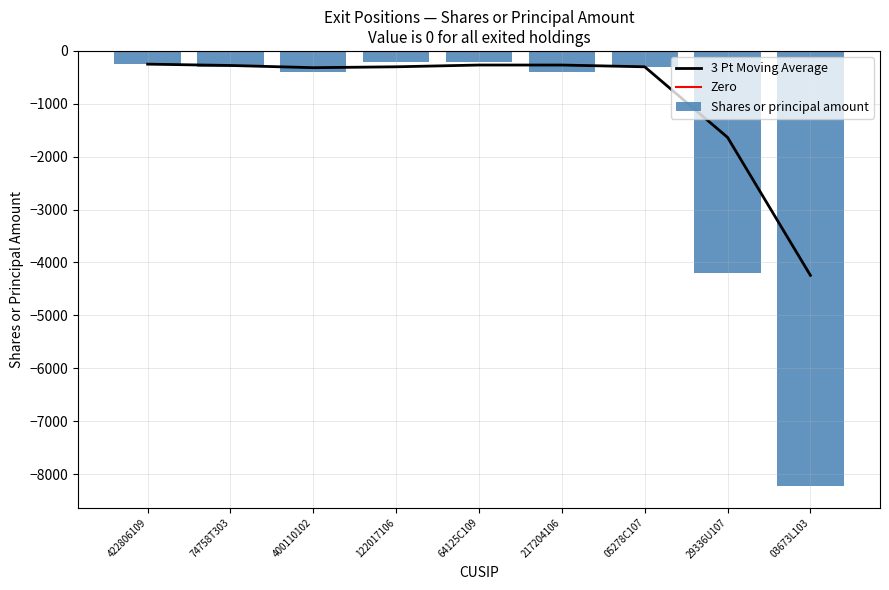

Rank the categories by value from highest to lowest.

122017106, 64125C109, 422806109, 74758T303, 05278C107, 400110102, 217204106, 29336U107, 03673L103